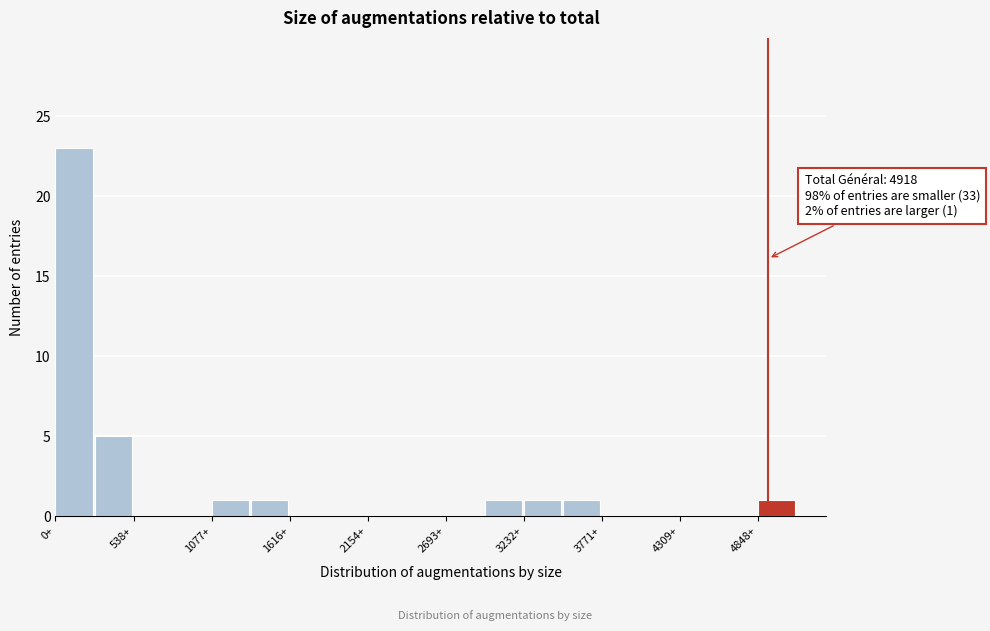

Around what value on the x-axis is the tallest bar? Give the approximate position of its centre, as read against the axis.

100